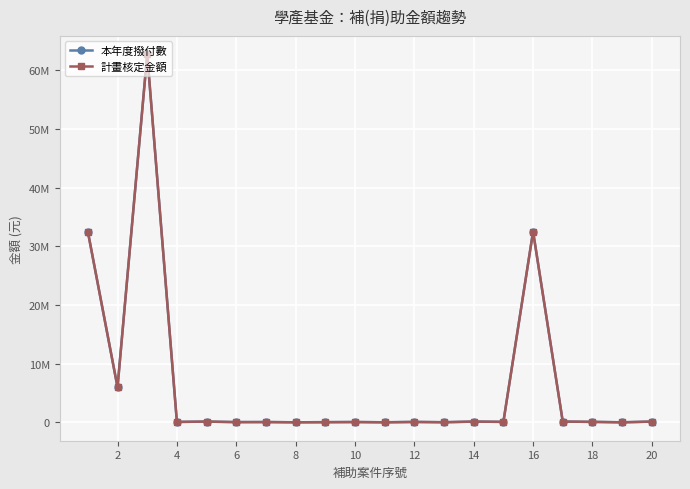

True or false: 本年度撥付數 and 計畫核定金額 intersect in this chart.

False